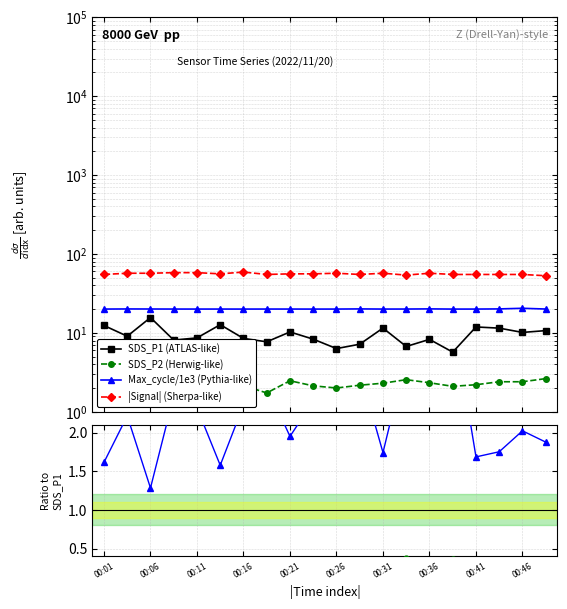

The Signal series shows 79.6 at 00:38. True or false?

False